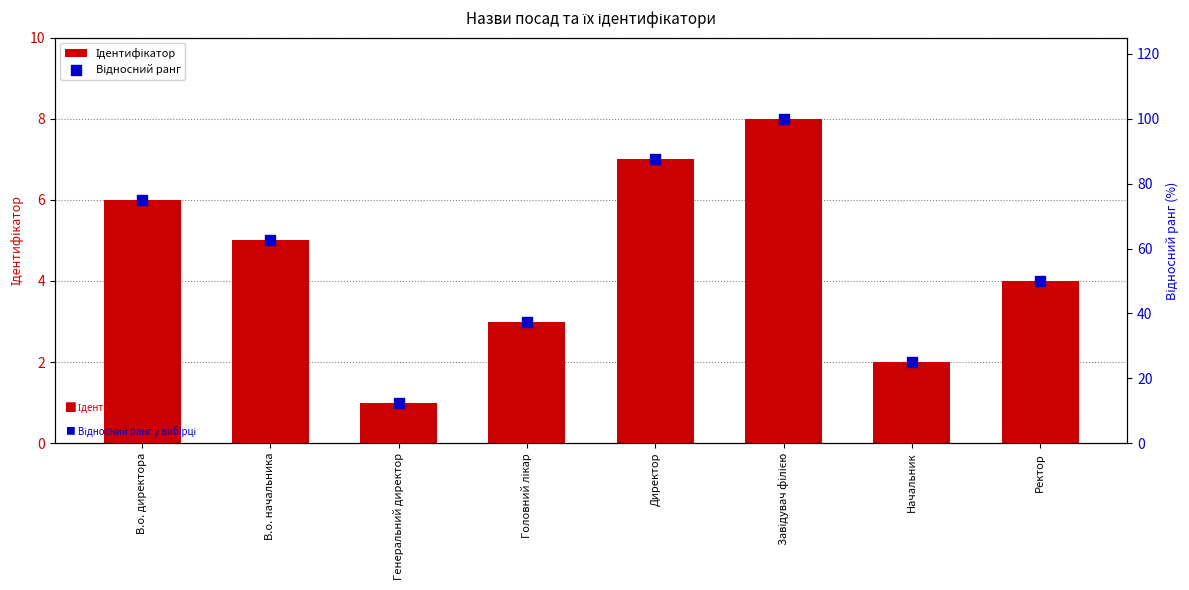

What is the total value across all series at Начальник?

27.0